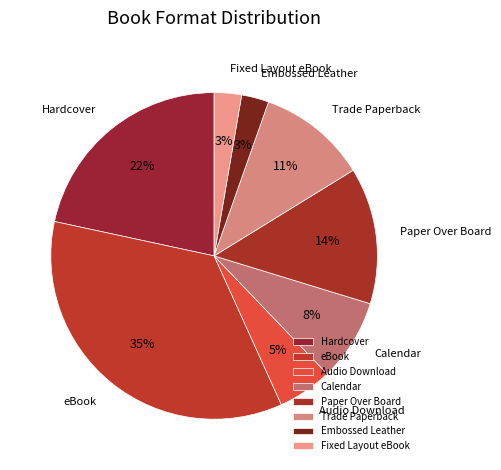

What is the largest slice in the pie chart?

eBook